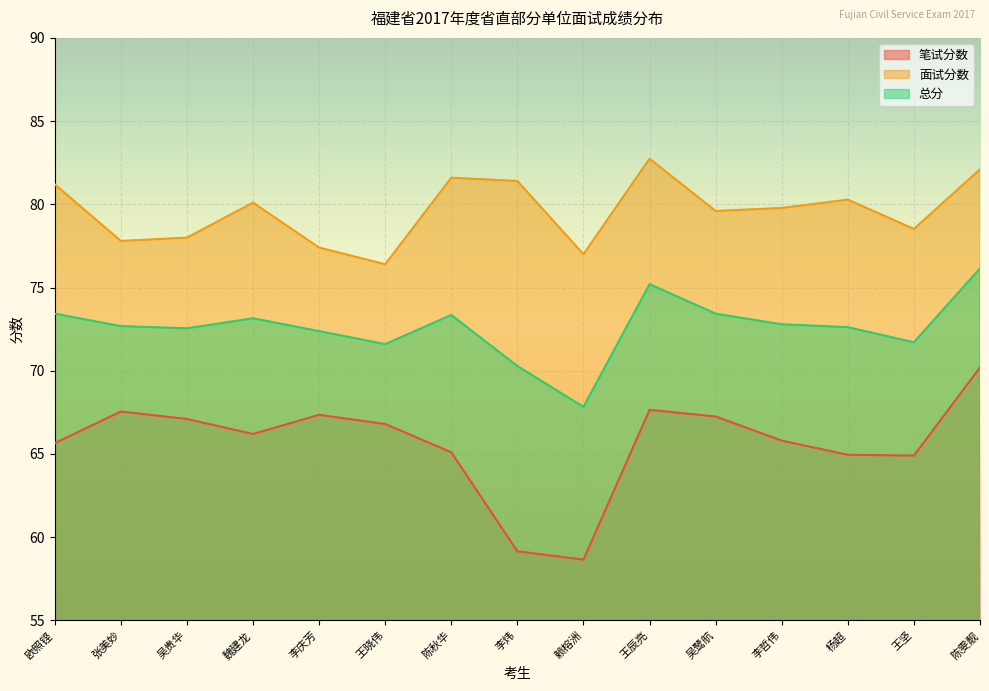

Reading left to right, list all the values displayed in this chart.

笔试分数: 欧照铿=65.7	张美妙=67.5	吴贵华=67.1	魏建龙=66.2	李庆芳=67.3	王晓伟=66.8	陈秋华=65.1	李炜=59.1	赖榕洲=58.6	王辰亮=67.7	吴鹭航=67.2	李哲伟=65.8	杨超=65.0	王坚=64.9	陈雯靓=70.2
面试分数: 欧照铿=81.2	张美妙=77.8	吴贵华=78.0	魏建龙=80.1	李庆芳=77.4	王晓伟=76.4	陈秋华=81.6	李炜=81.4	赖榕洲=77.0	王辰亮=82.7	吴鹭航=79.6	李哲伟=79.8	杨超=80.3	王坚=78.5	陈雯靓=82.1
总分: 欧照铿=73.4	张美妙=72.7	吴贵华=72.5	魏建龙=73.2	李庆芳=72.4	王晓伟=71.6	陈秋华=73.3	李炜=70.3	赖榕洲=67.8	王辰亮=75.2	吴鹭航=73.4	李哲伟=72.8	杨超=72.6	王坚=71.7	陈雯靓=76.2